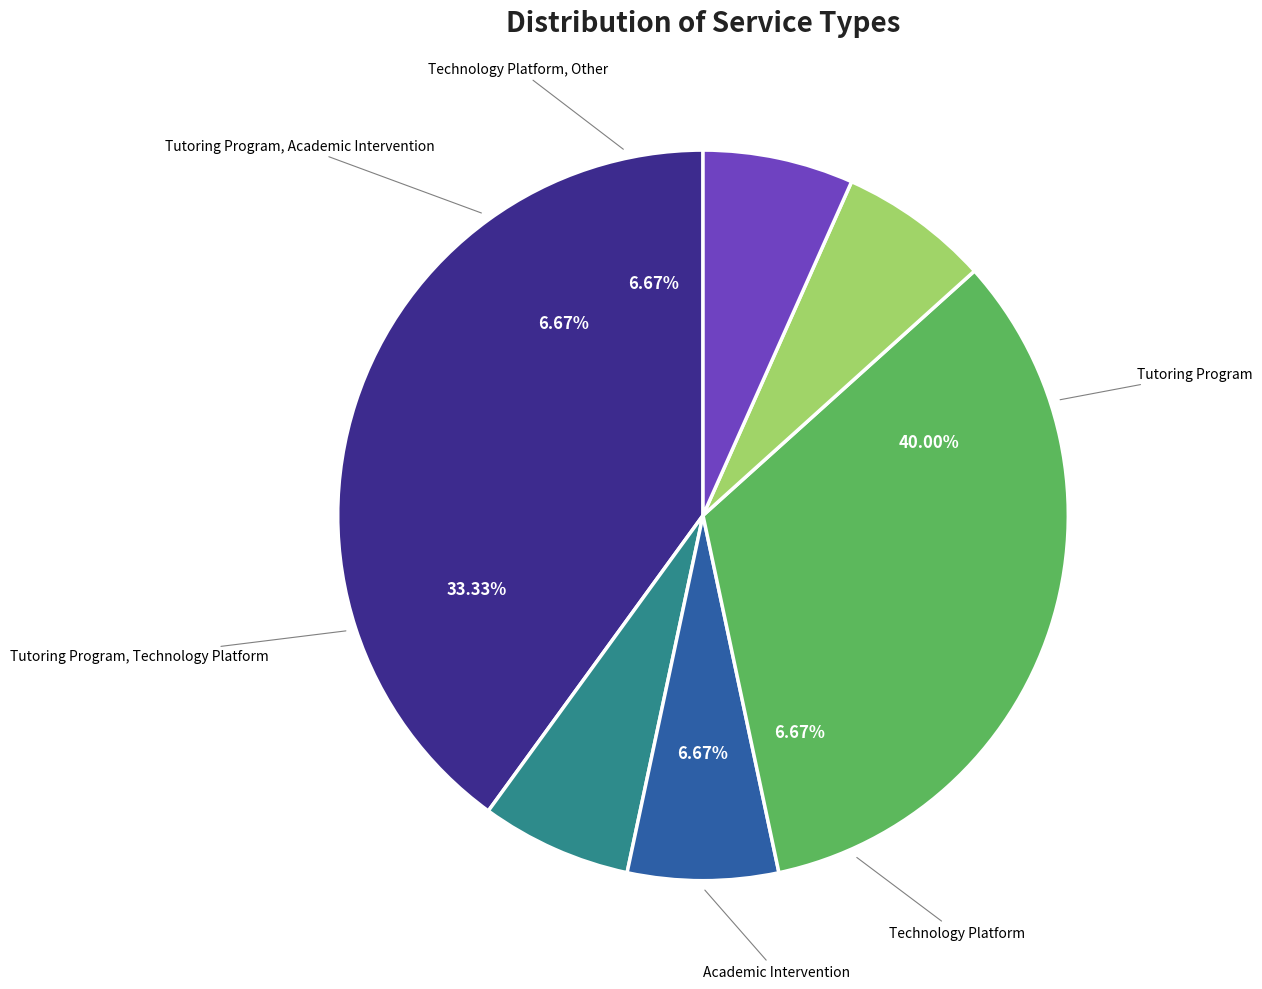

Combined, do Tutoring Program, Academic Intervention and Tutoring Program account for over 50%?

No